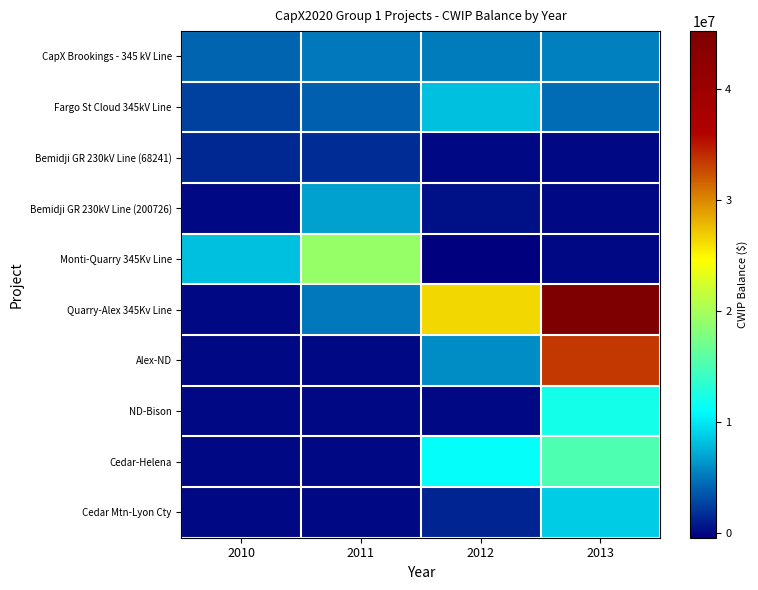

Reading right to left, list all the values displayed in this chart.

CapX Brookings - 345 kV Line: 2013=5407421.0	2012=5077844.0	2011=5037084.4	2010=4009745.0
Fargo St Cloud 345kV Line: 2013=4469146.3	2012=8272606.0	2011=3873775.1	2010=2546939.2
Bemidji GR 230kV Line (68241): 2013=11476.2	2012=2479.7	2011=1604701.4	2010=1494901.8
Bemidji GR 230kV Line (200726): 2013=-48238.2	2012=268169.0	2011=6745088.3	2010=24026.8
Monti-Quarry 345Kv Line: 2013=0.0	2012=-455564.0	2011=19135616.9	2010=8221001.2
Quarry-Alex 345Kv Line: 2013=45175886.6	2012=26318447.9	2011=4995355.8	2010=0.0
Alex-ND: 2013=33457227.5	2012=5787584.7	2011=0.0	2010=0.0
ND-Bison: 2013=12058652.5	2012=0.0	2011=0.0	2010=0.0
Cedar-Helena: 2013=15084798.9	2012=11233984.7	2011=0.0	2010=0.0
Cedar Mtn-Lyon Cty: 2013=8661235.7	2012=1322964.2	2011=0.0	2010=0.0